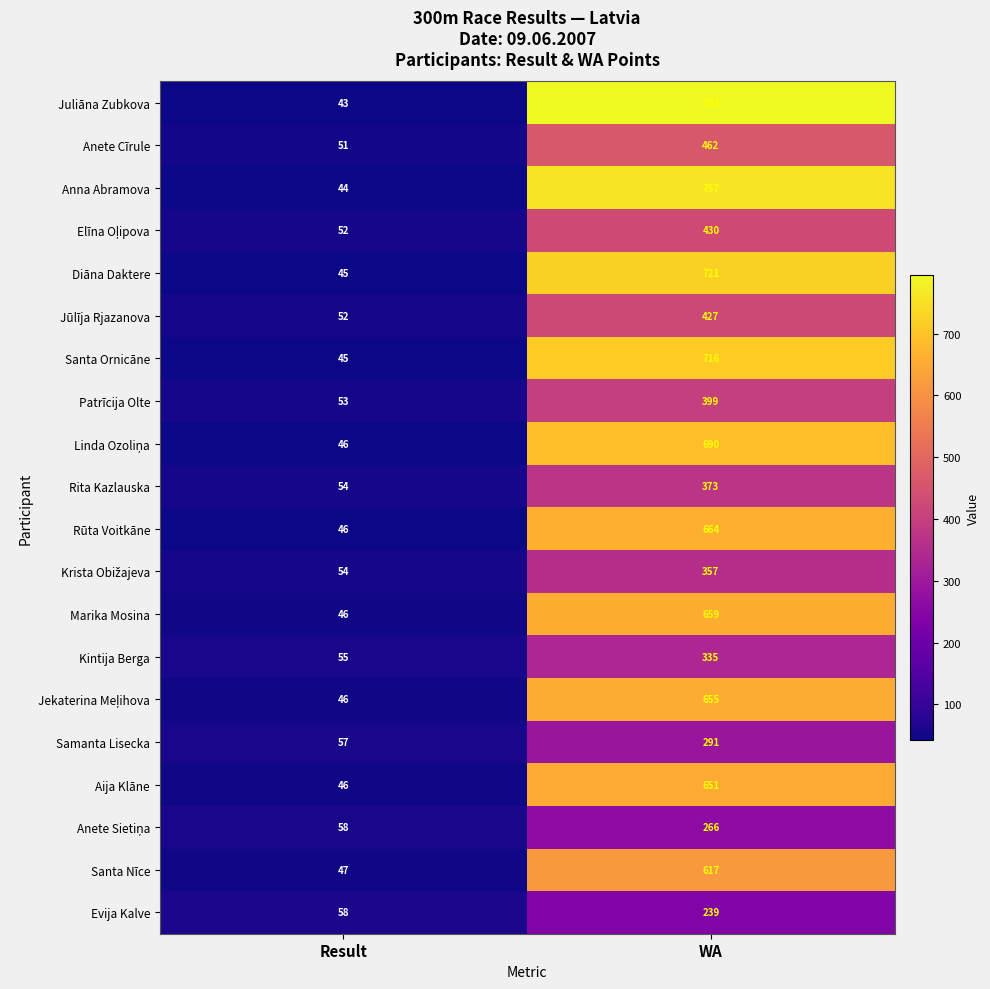

What is the maximum value for Juliāna Zubkova?

794